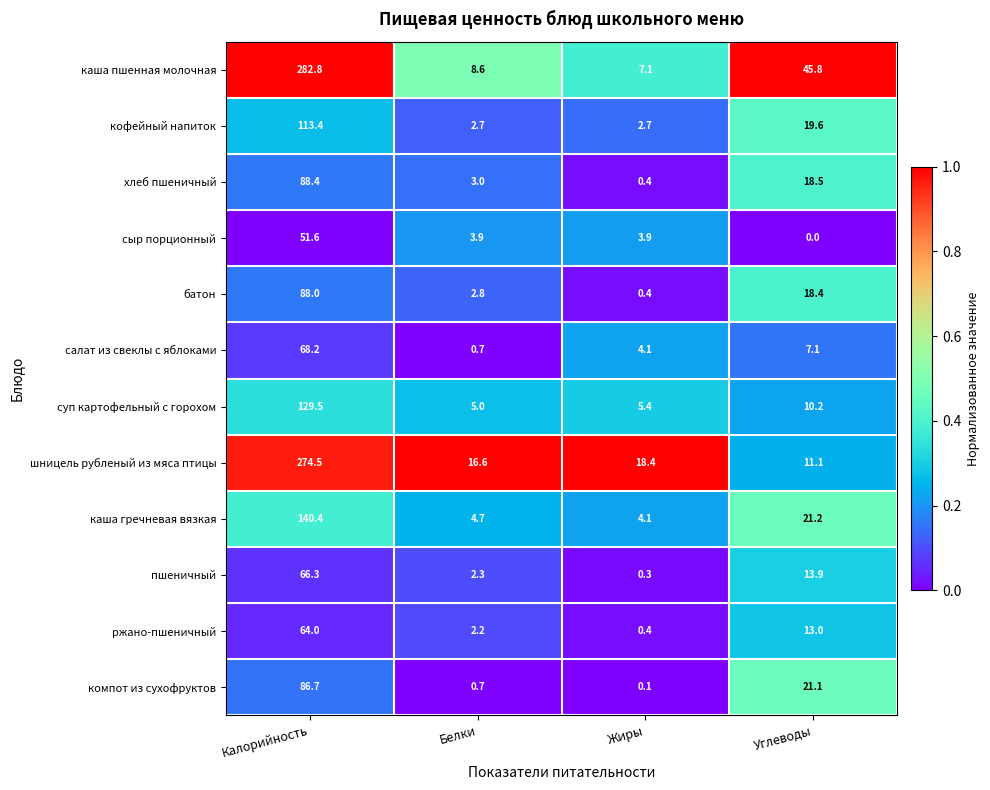

What is the difference between the highest and lowest values at Жиры?

18.3